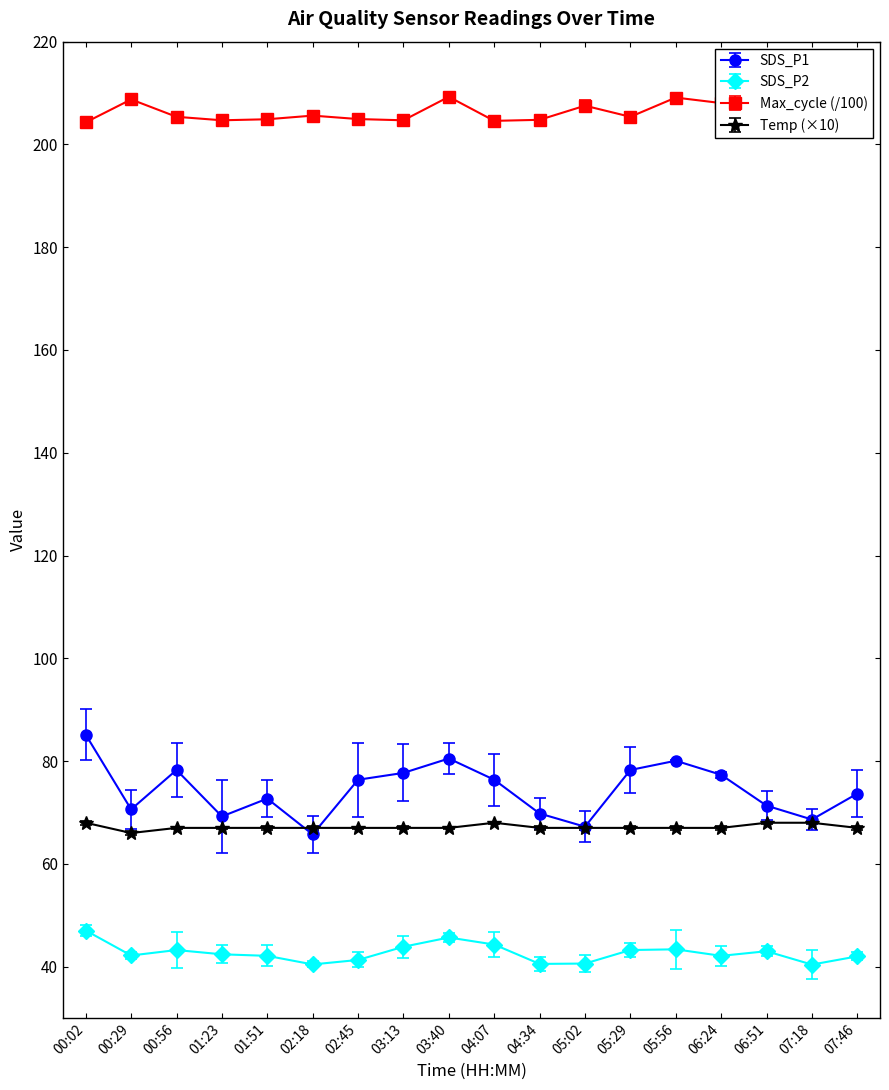

What is the label of the 12th point from the right?

02:45